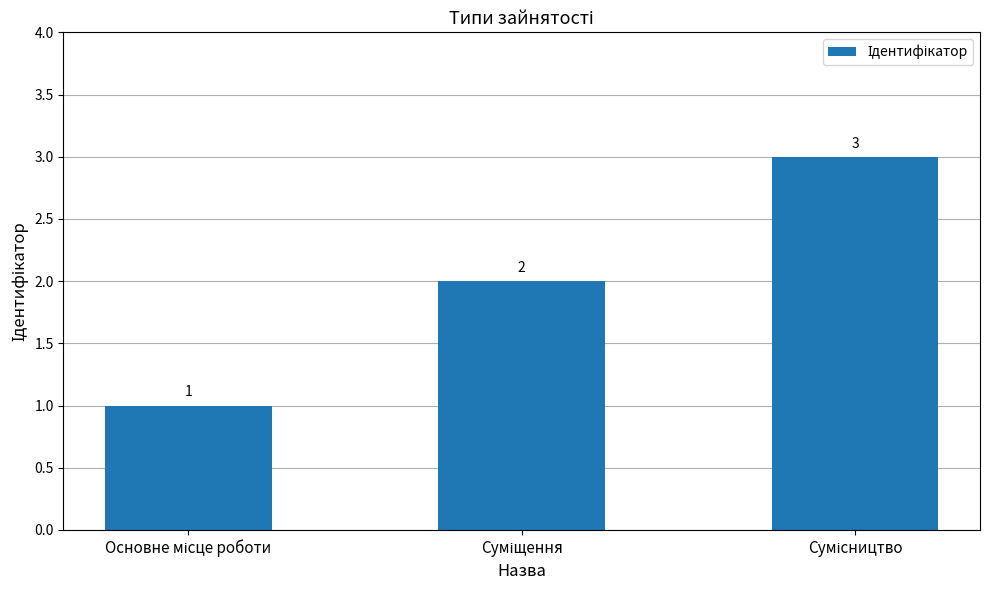

How many values are between 1 and 3?

3